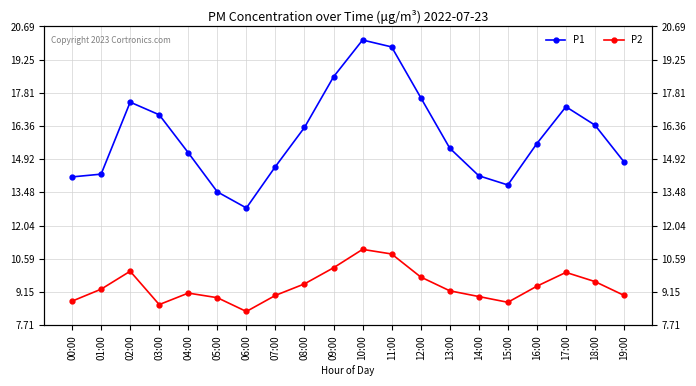

Is this an area chart (filled region under the line)?

No